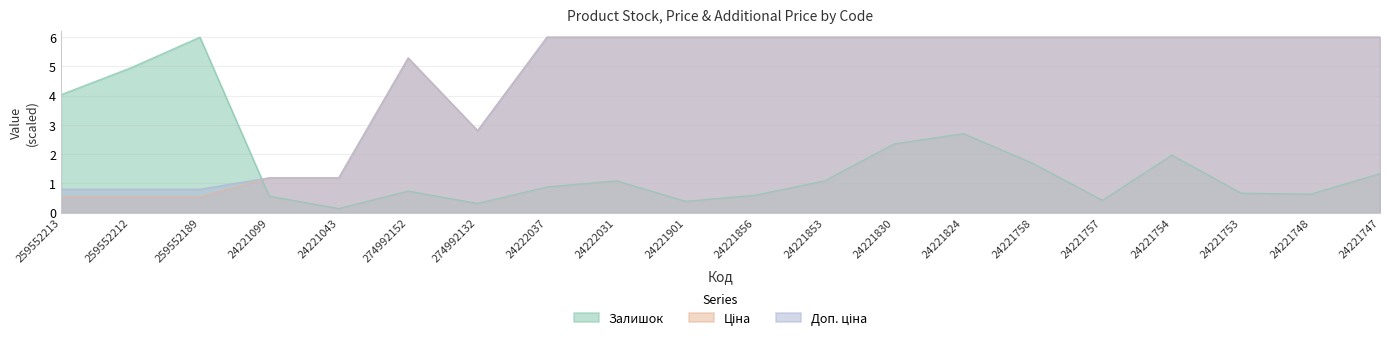

What is the spread (max minus min) of values at 259552189?

5.5